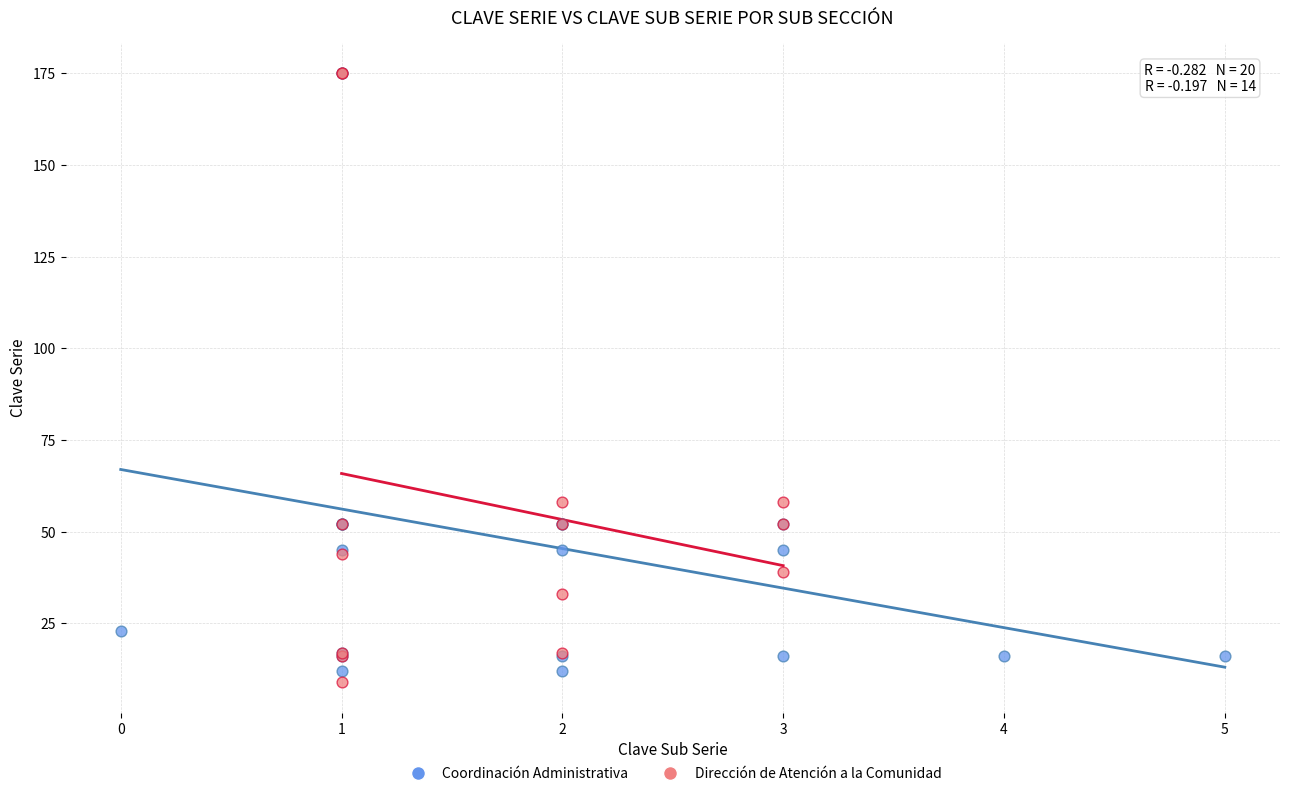

What are all the series names shown in the legend?

Coordinación Administrativa, Dirección de Atención a la Comunidad